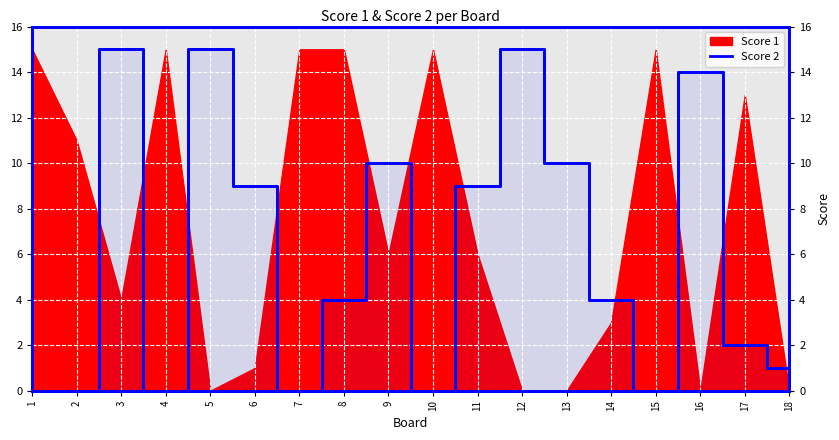

Reading right to left, extract all data points from this chart.

18=1	17=2	16=14	15=0	14=4	13=10	12=15	11=9	10=0	9=10	8=4	7=0	6=9	5=15	4=0	3=15	2=0	1=0